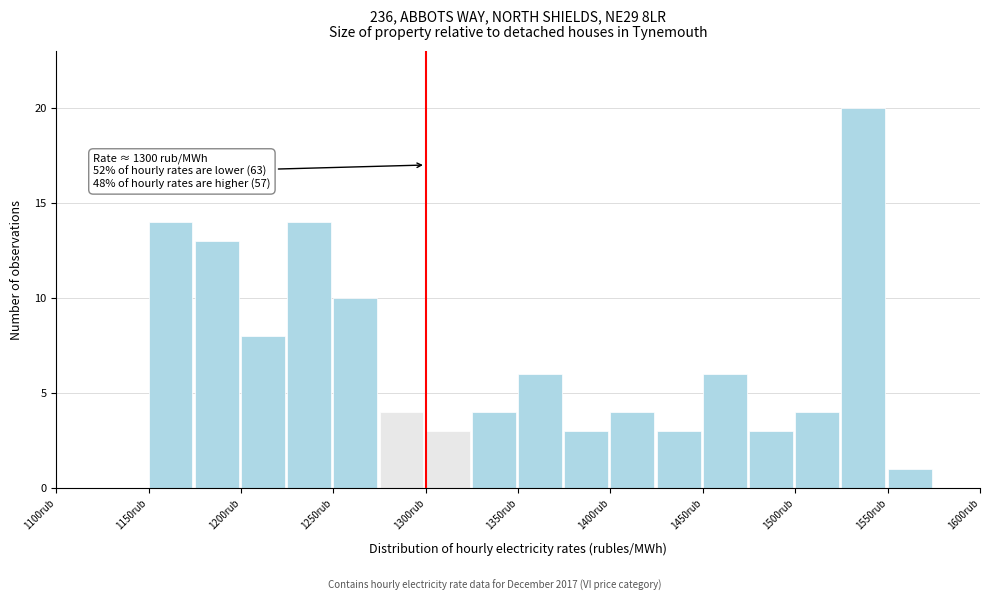

Which range on the x-axis has the tallest bar?

1525 to 1550